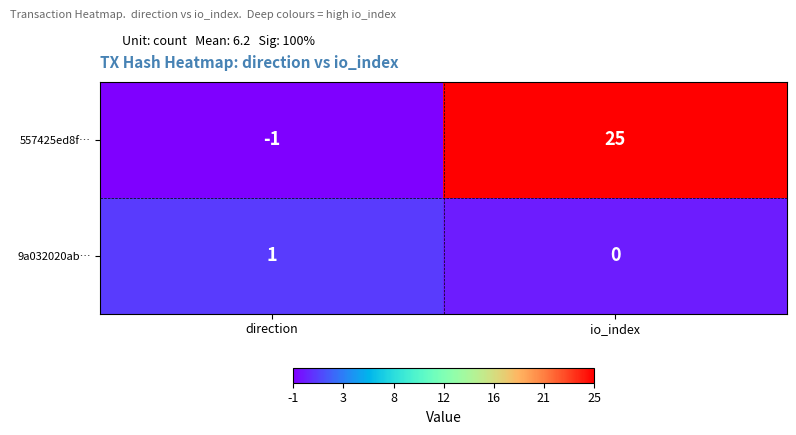

What is the sum of all 557425ed8f… values?

24